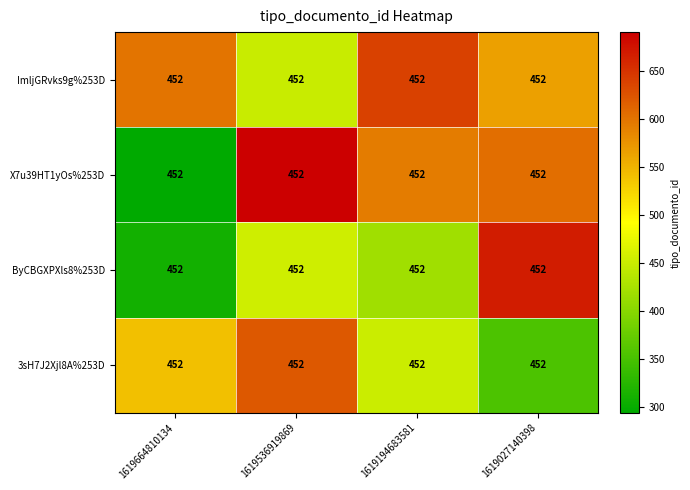

What is the average value of the ByCBGXPXls8%253D series?

463.1